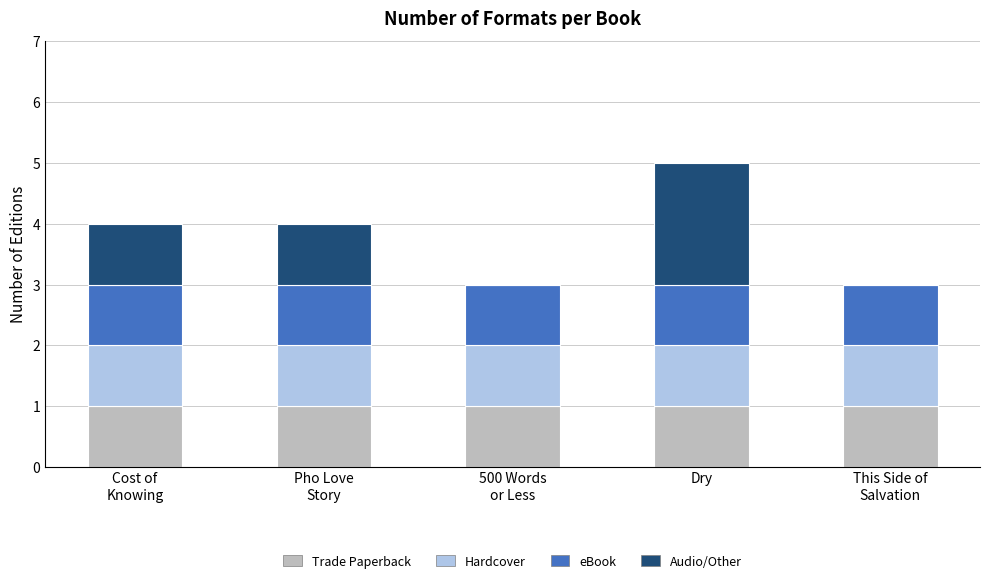

What is the total value across all series at Dry?

5